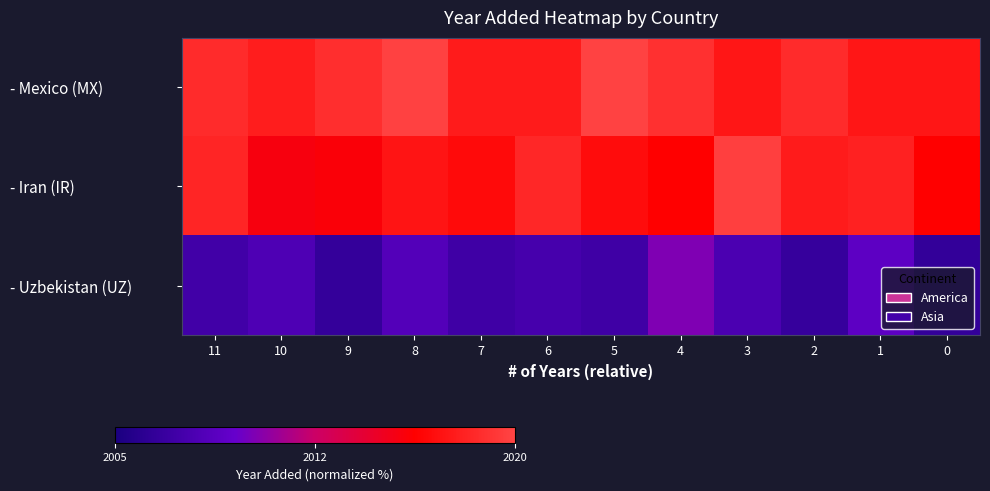

Between 9 and 6, which series saw the biggest shift?

- Iran (IR)